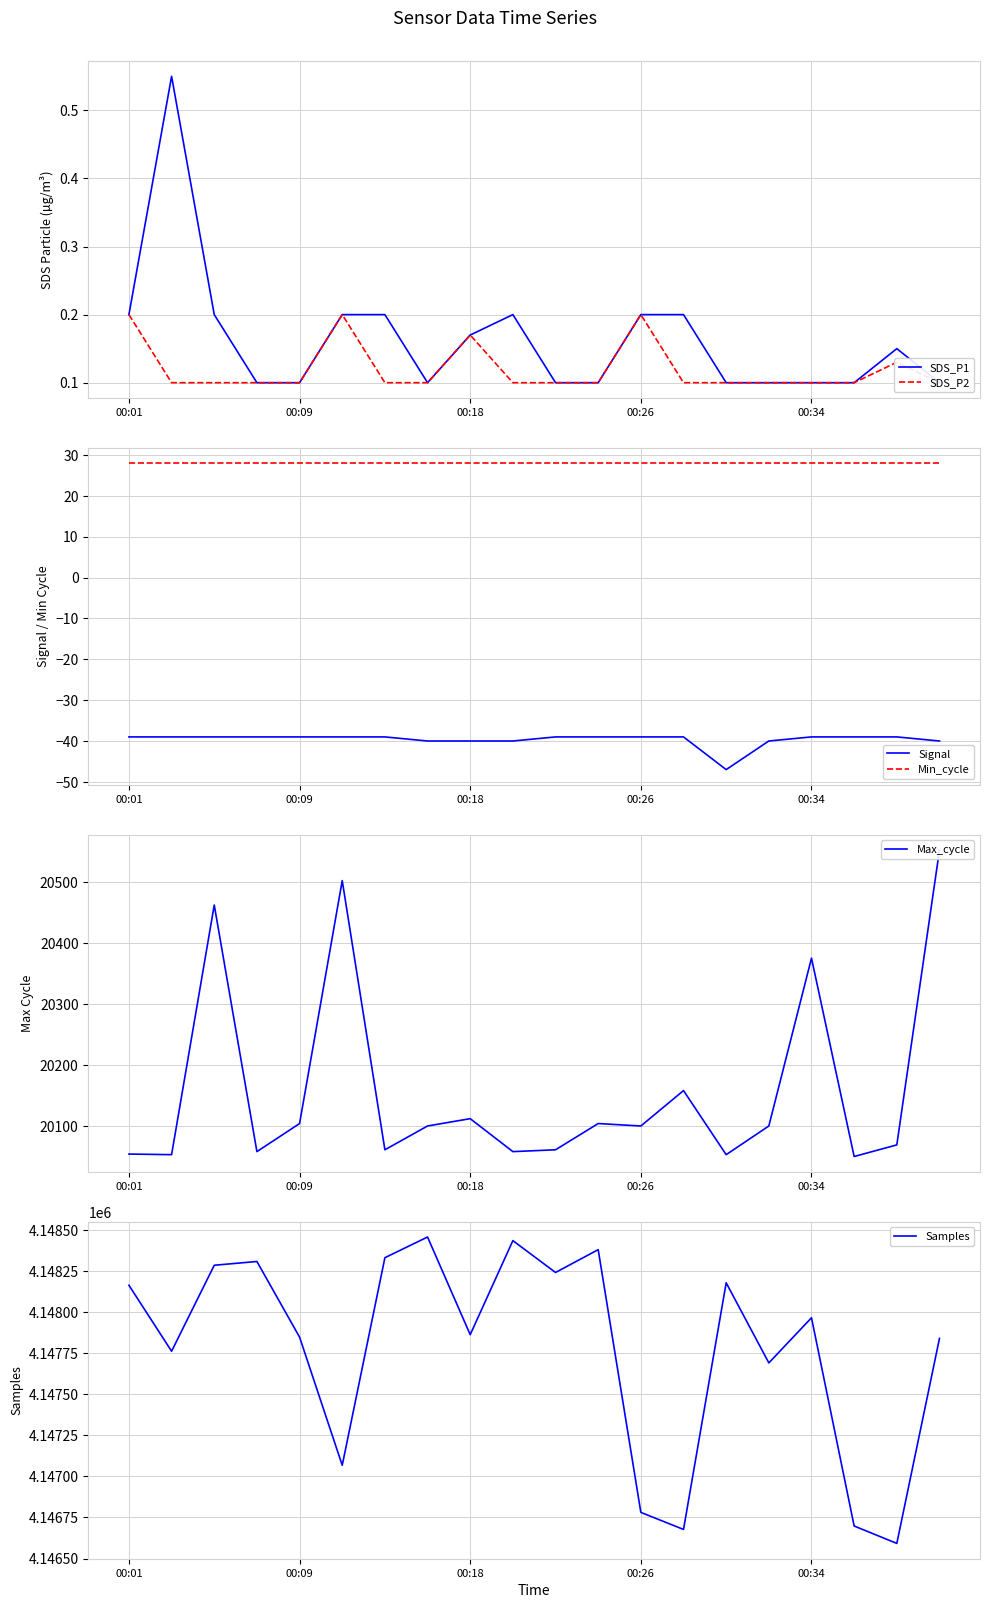

What is the sum of the Signal values at 15 and 6?

-79.0